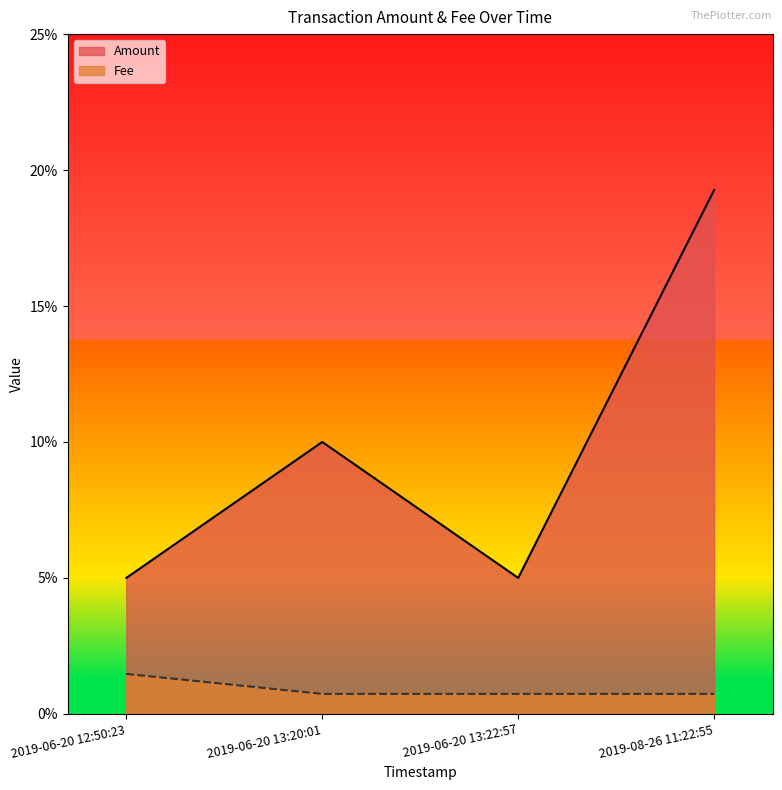

True or false: Amount and Fee cross at least once.

False